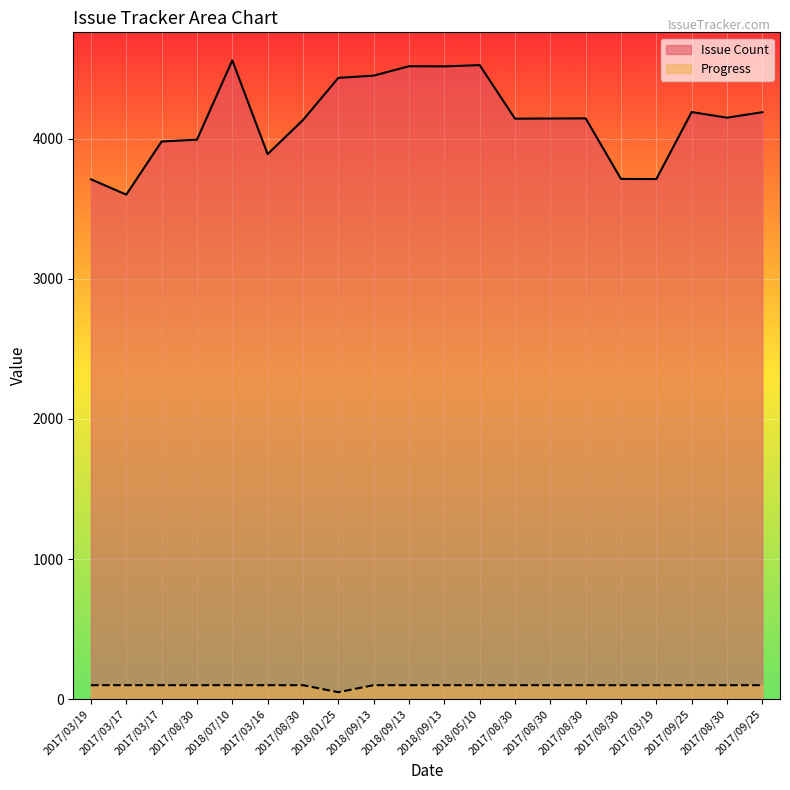

Rank the series at 2017/08/30 from lowest to highest value.

Progress, Issue Count